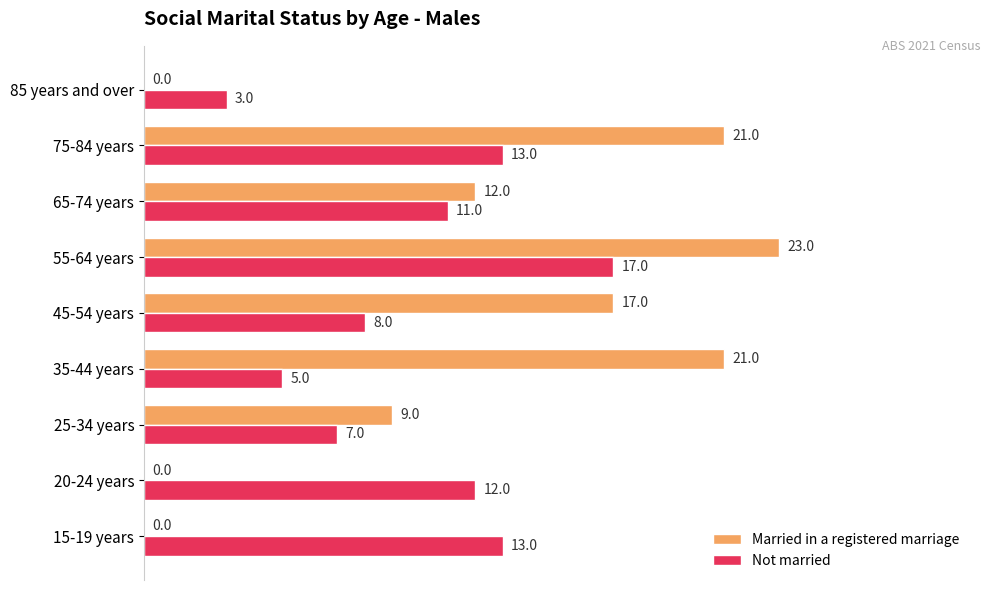

Is the value of Not married at 85 years and over greater than the value of Married in a registered marriage at 65-74 years?

No